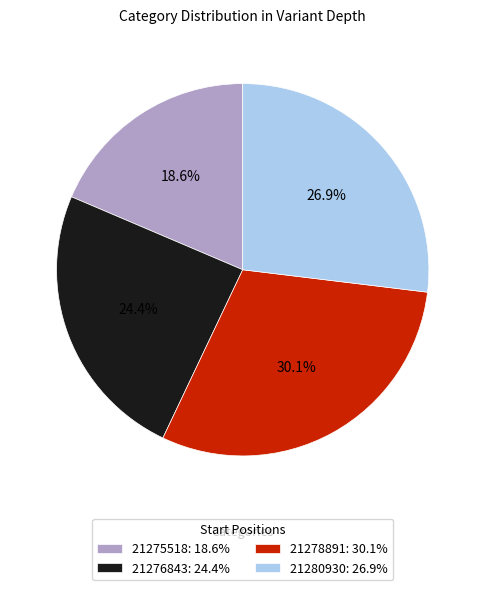

Rank the categories by value from lowest to highest.

21275518, 21276843, 21280930, 21278891